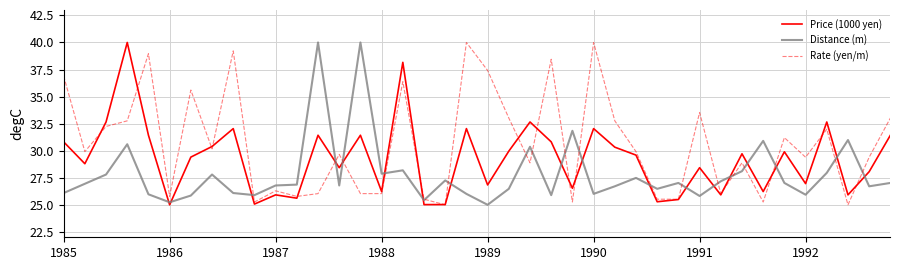

Rank the series by their average value, from lowest to highest.

Distance (m), Price (1000 yen), Rate (yen/m)